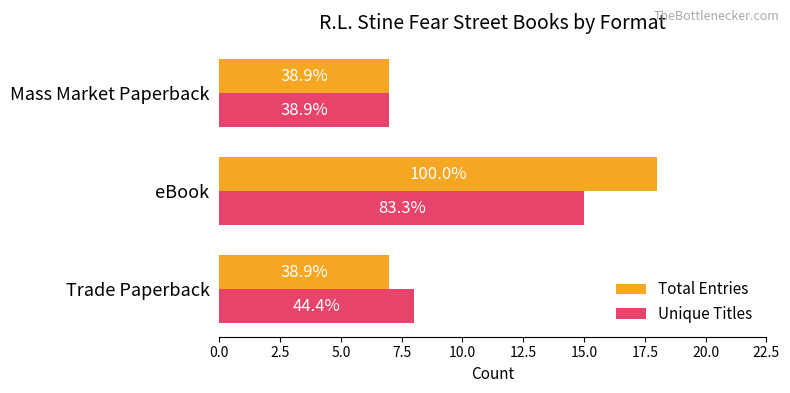

What are all the series names shown in the legend?

Total Entries, Unique Titles